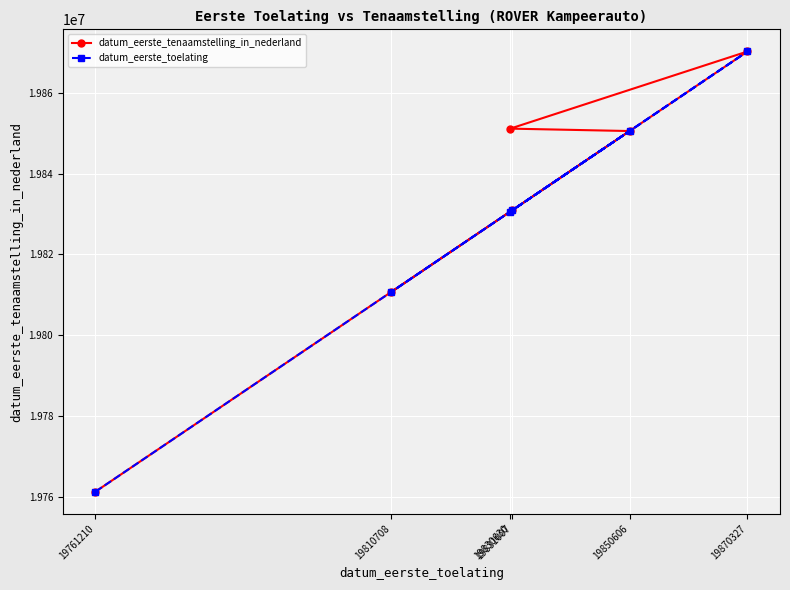

True or false: datum_eerste_tenaamstelling_in_nederland has more than 1 interior local peaks.

False